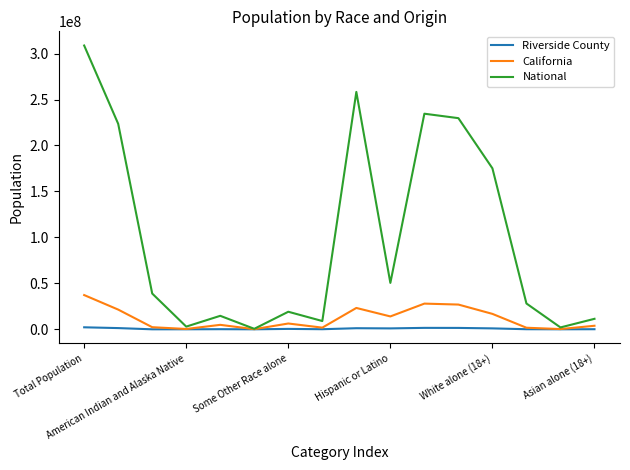

What is the minimum value shown in the chart?

543